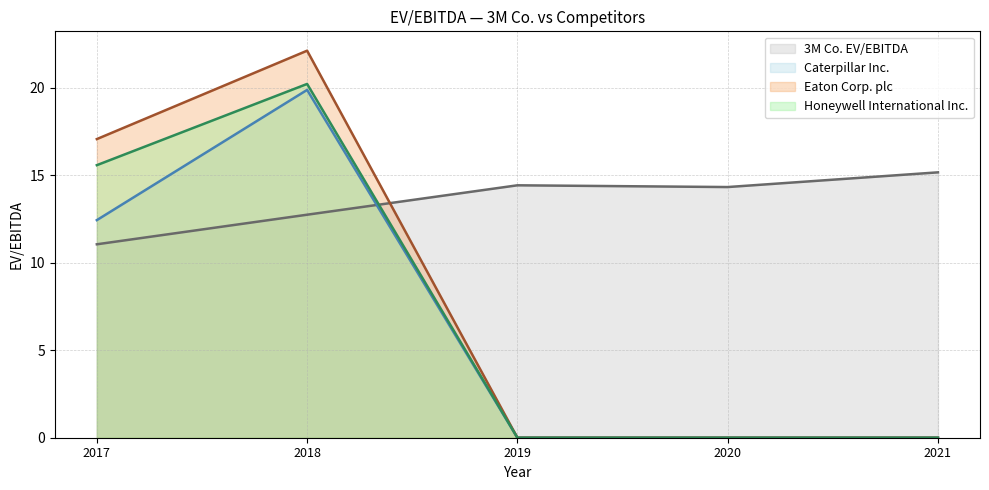

What is the greatest value displayed?

22.1